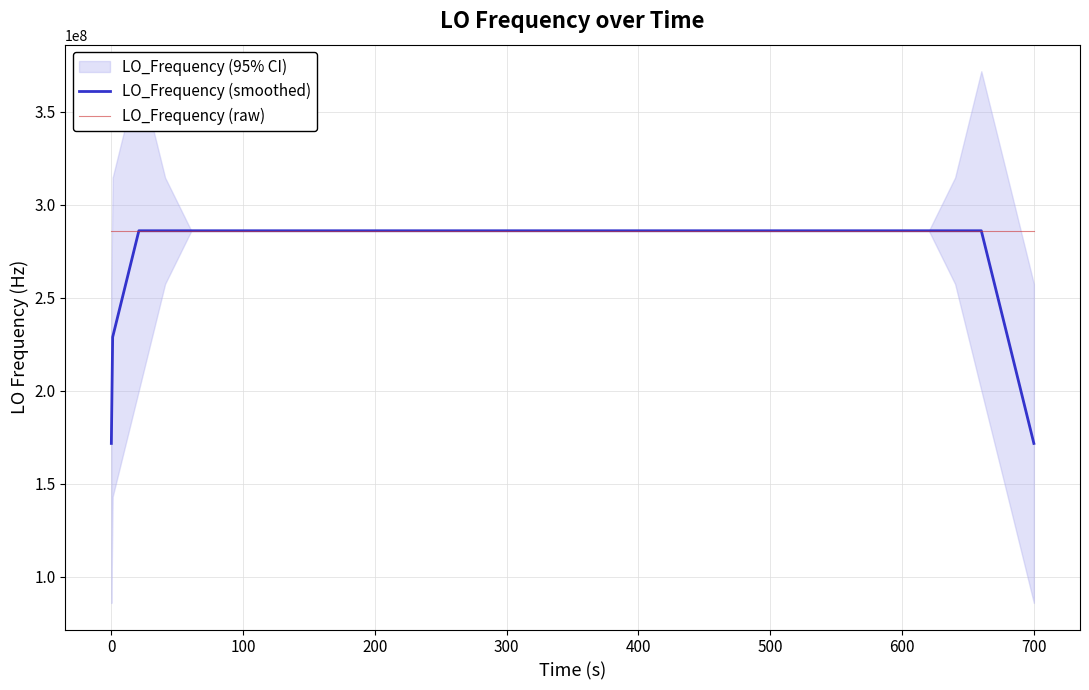

True or false: LO_Frequency (smoothed) has a value of 171628200.3 at 0.

True